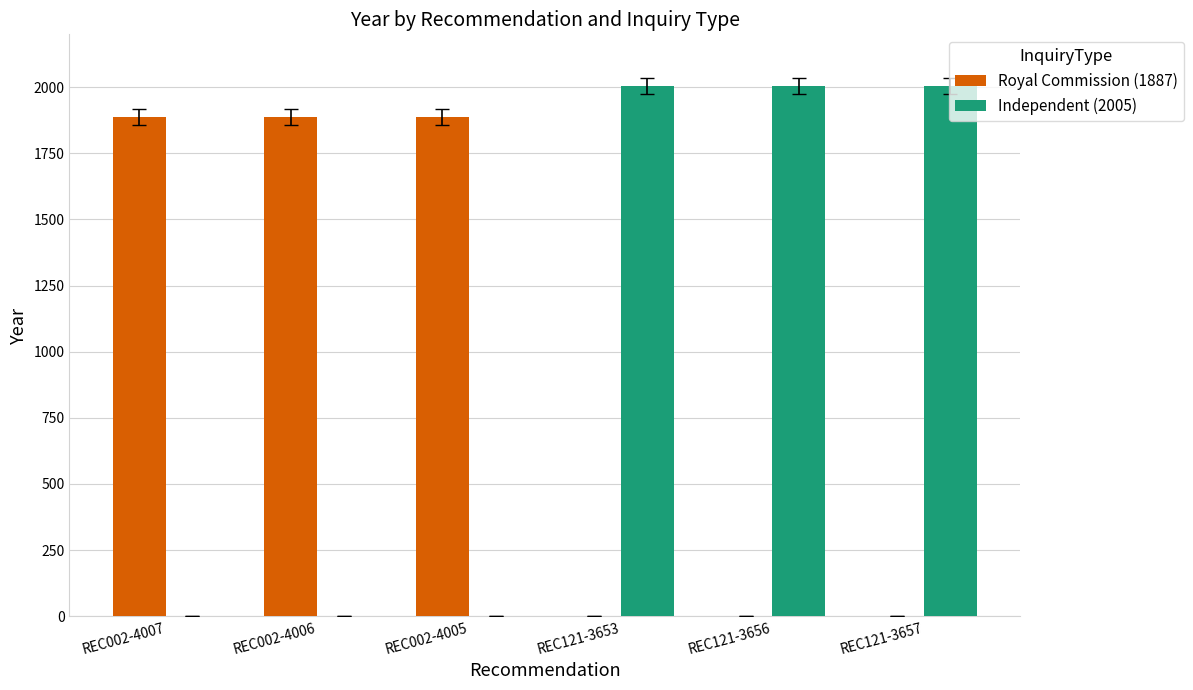

What is the maximum value shown in the chart?

2005